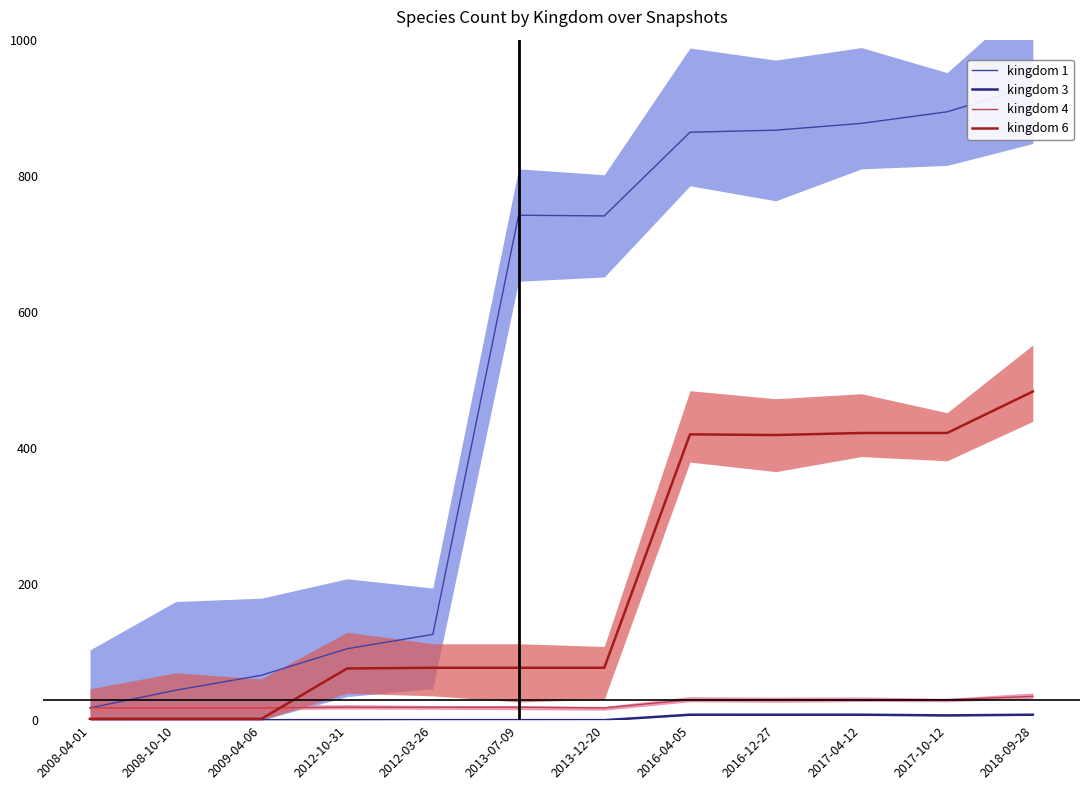

How many interior local peaks does the kingdom 6 series have?

1